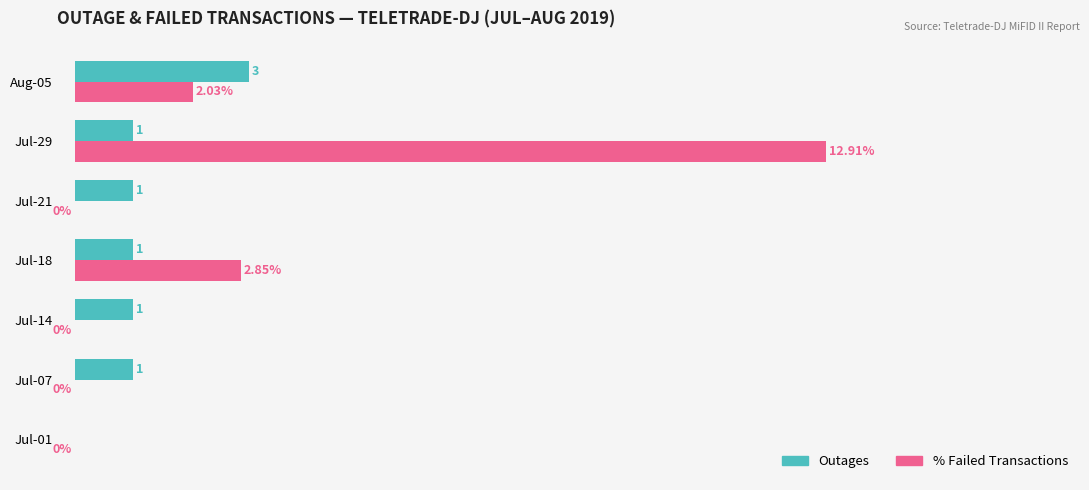

Which series has the widest spread of values?

% Failed Transactions